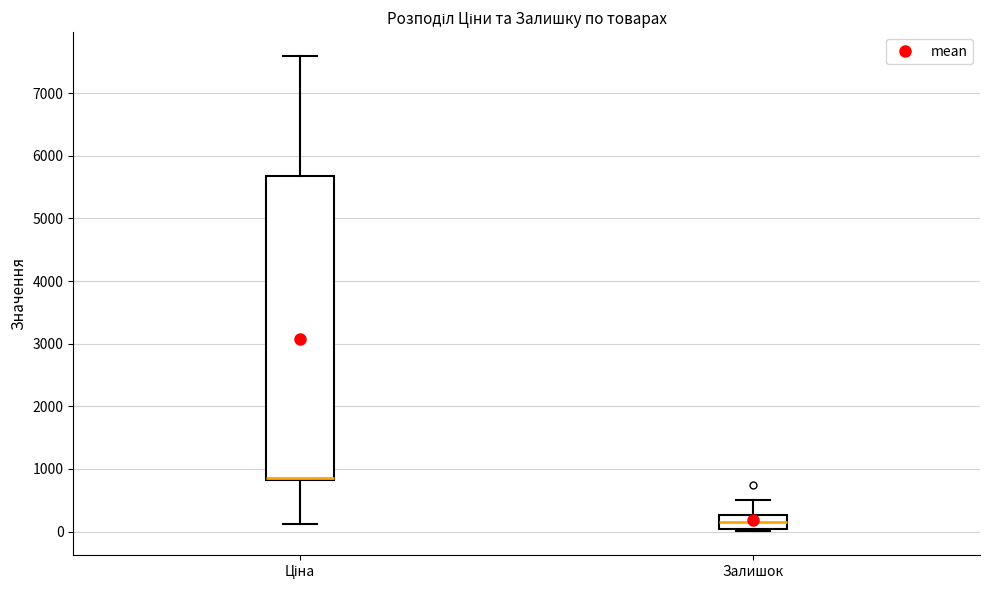

Which box is the tallest, from its lower edge to its upper edge?

Ціна